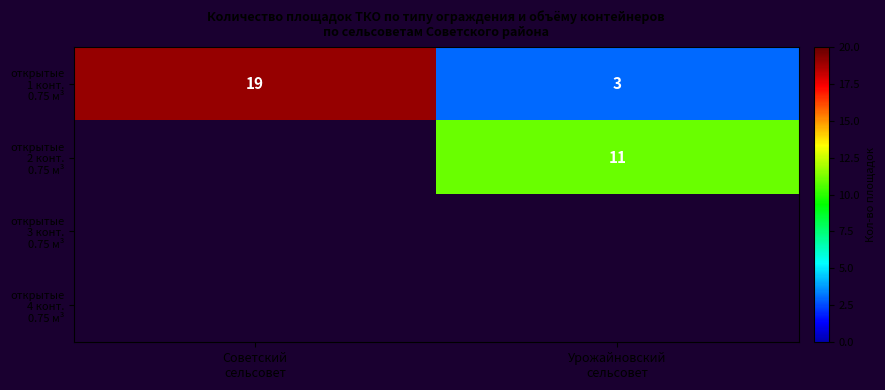

How many categories are shown in the chart?

2